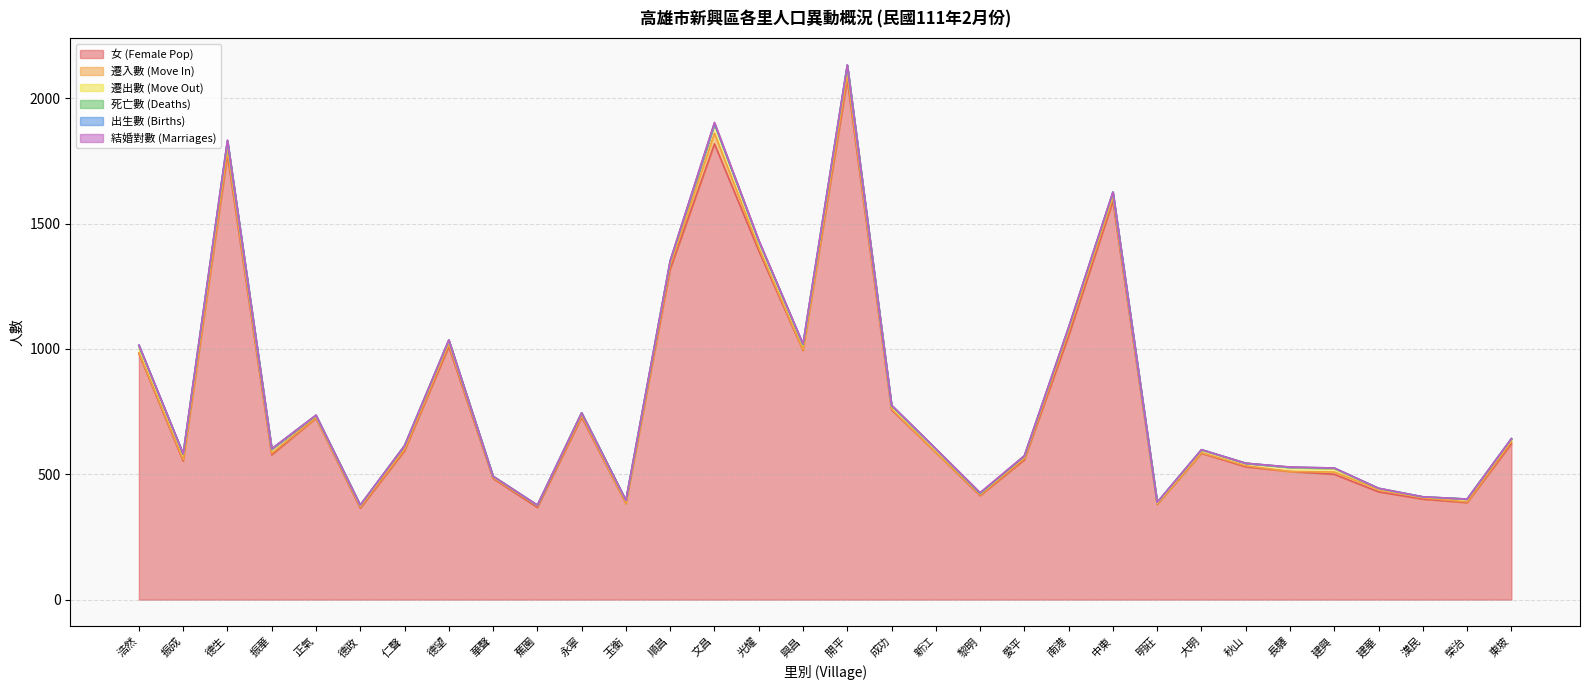

Which series has the widest spread of values?

女 (Female Pop)